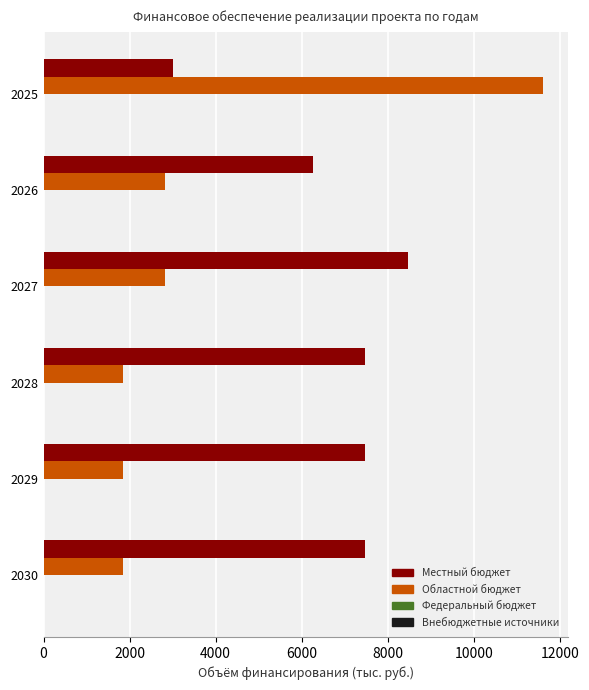

Is the value of Областной бюджет at 2025 greater than the value of Местный бюджет at 2026?

Yes